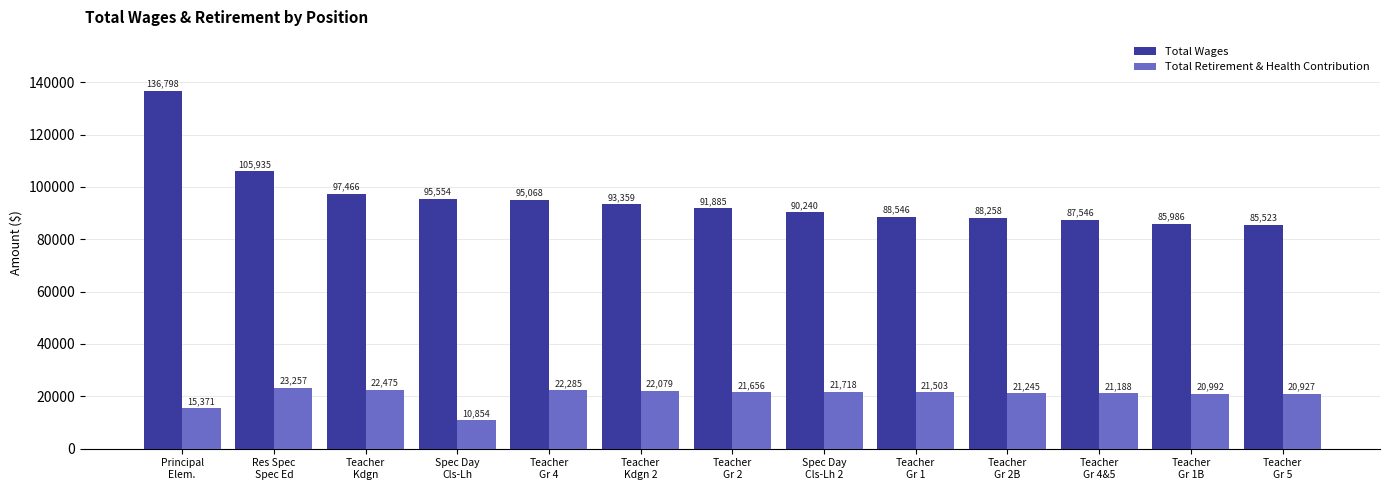

What is the sum of the Total Retirement & Health Contribution values at Res Spec
Spec Ed and Spec Day
Cls-Lh 2?

44975